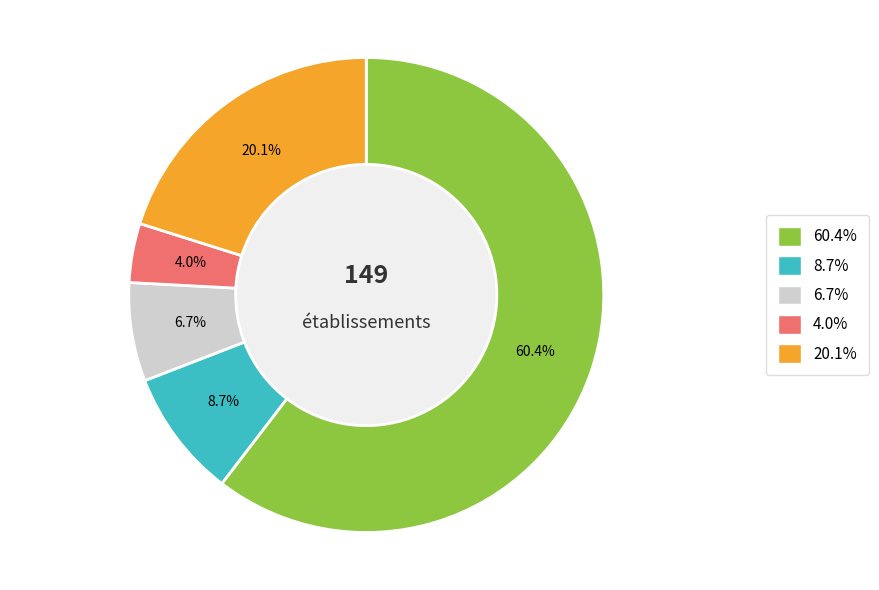

Count the number of slices in the pie.

5